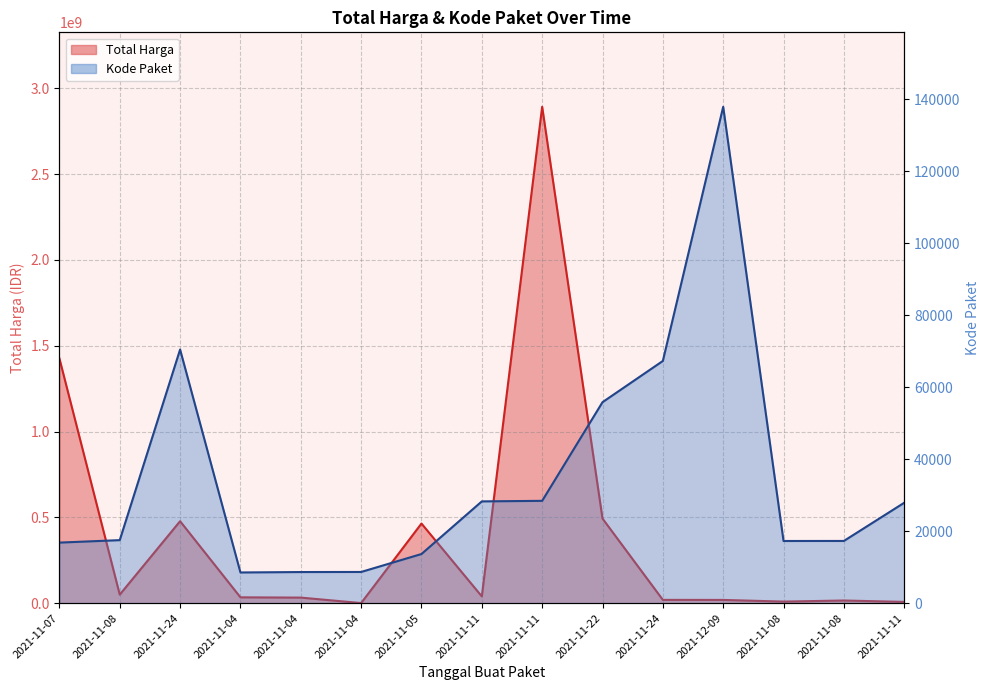

Is the value of Kode Paket at 2021-11-08 greater than the value of Total Harga at 2021-11-11?

No